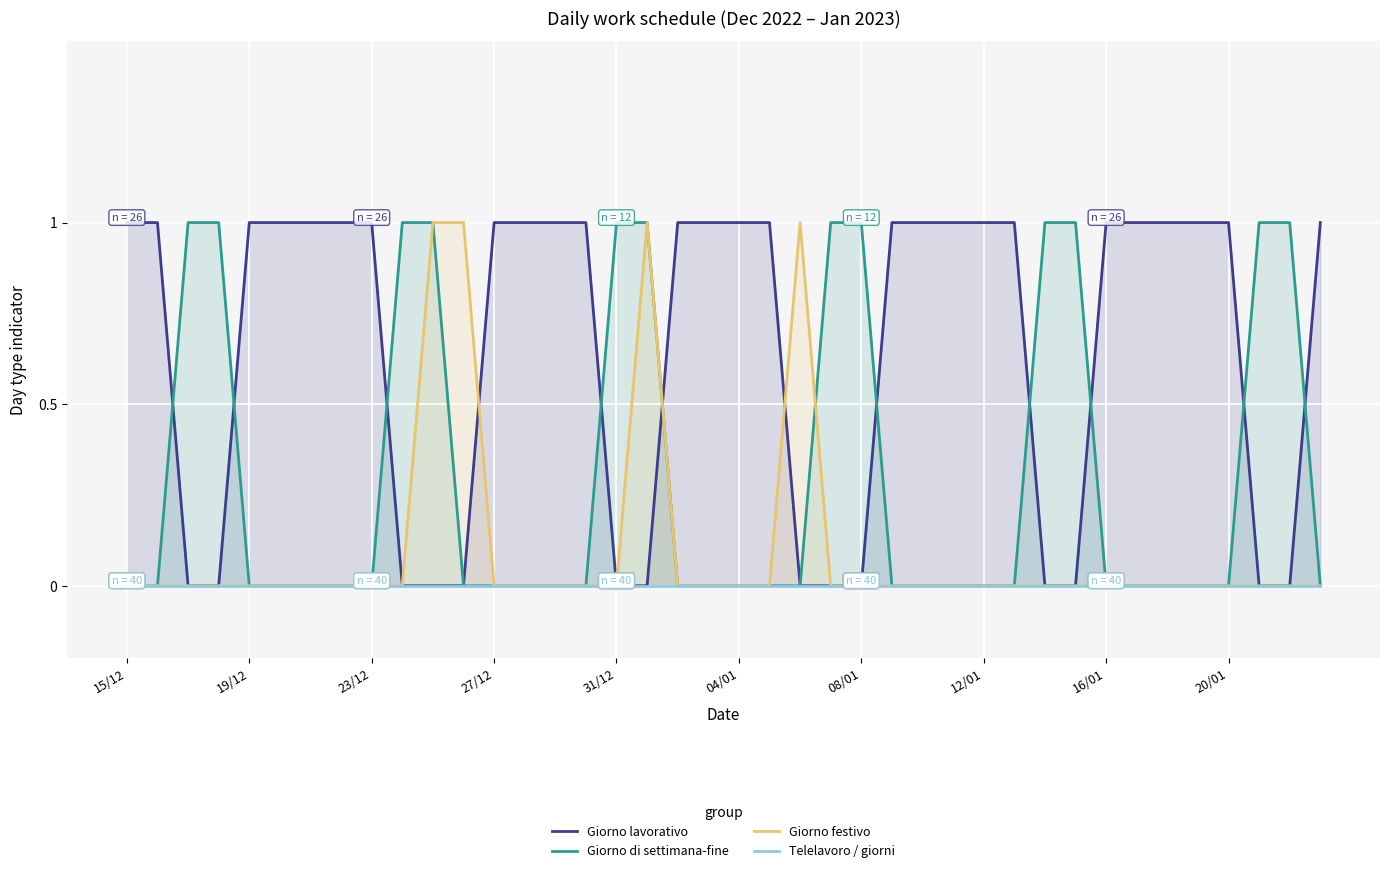

Read the Giorno di settimana-fine value at 30.

1